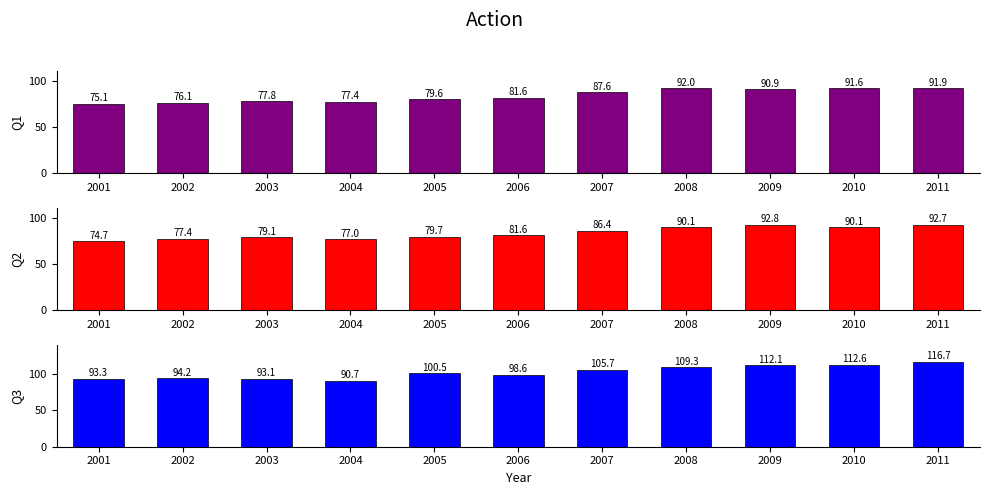

How many data points does each series have?

11